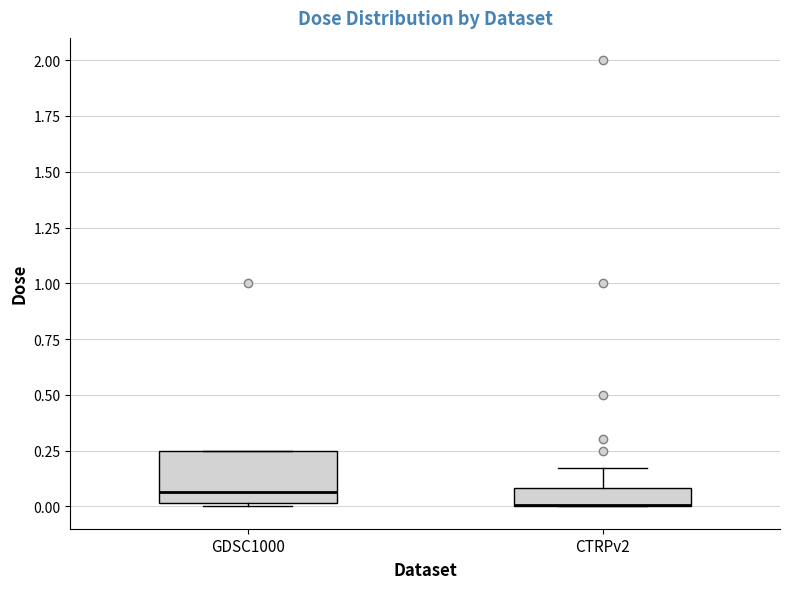

Where is the upper edge of the box for GDSC1000 on the y-axis? The values are not printed on the chart, so give them approximately, as read against the axis.

0.25